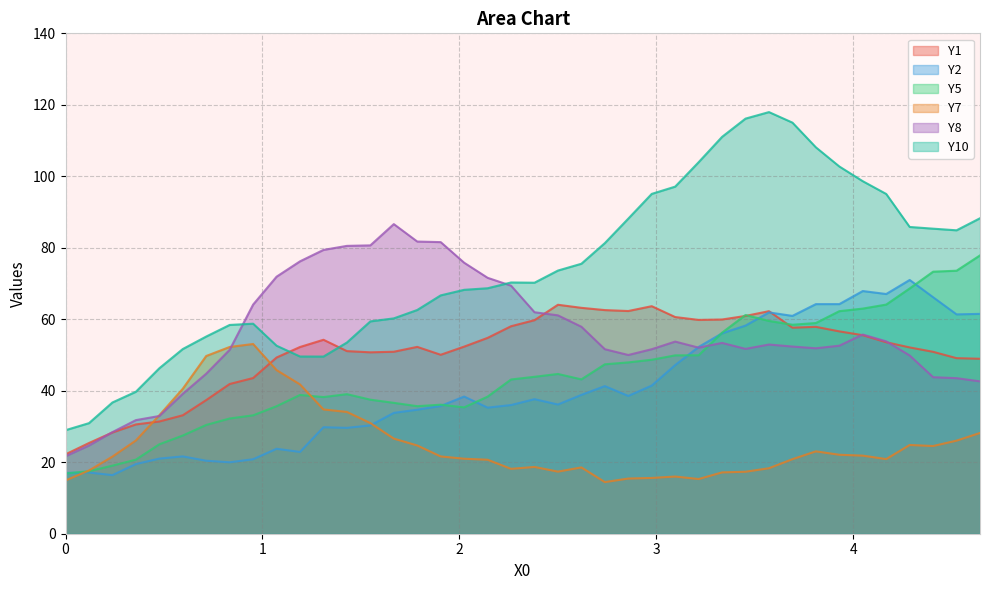

Which category has the lowest value across all series?

2.739